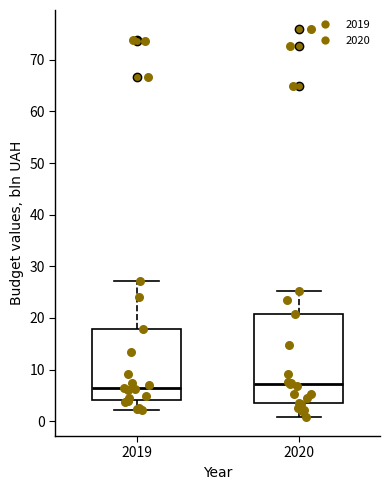

Comparing the boxes themselves (not the whiskers), which one is the tallest?

2020